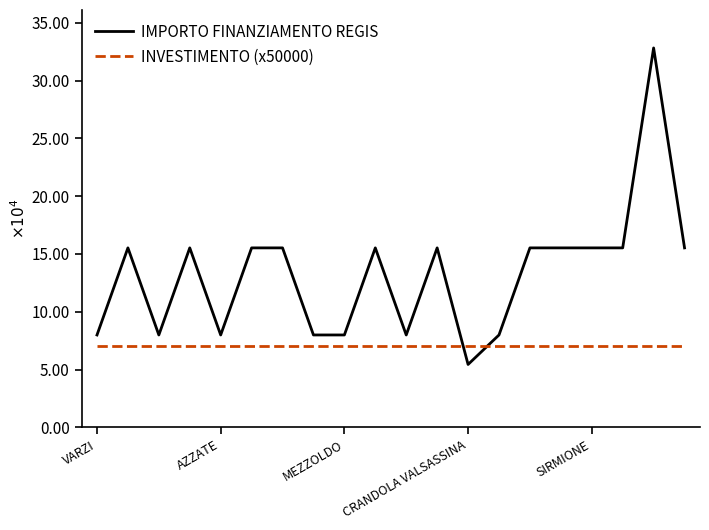

What are all the series names shown in the legend?

IMPORTO FINANZIAMENTO REGIS, INVESTIMENTO (x50000)